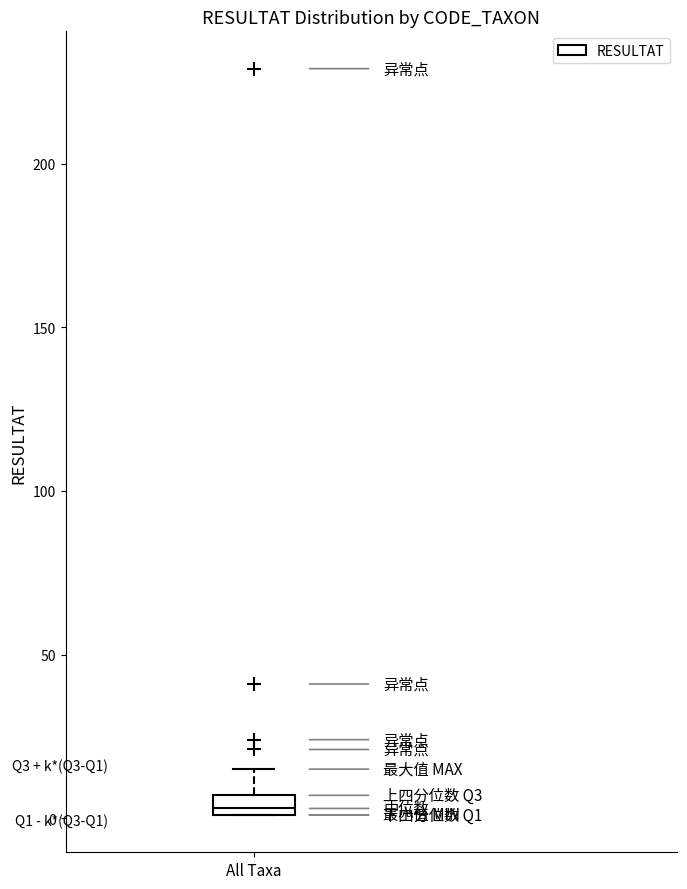

Where does the upper whisker of the box for All Taxa end on the y-axis? The values are not printed on the chart, so give them approximately, as read against the axis.

15